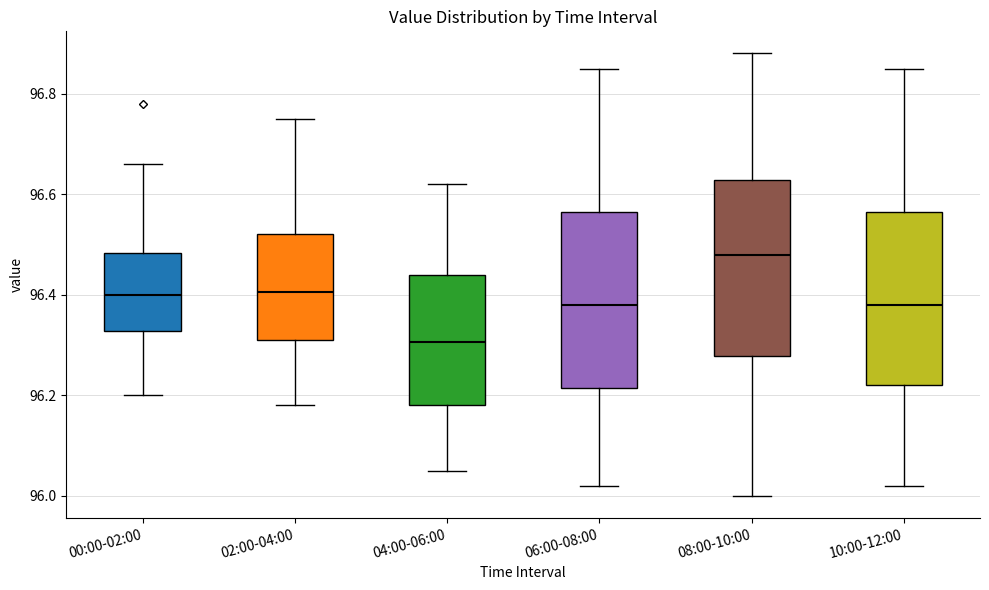

Which box has the lowest median line?

04:00-06:00